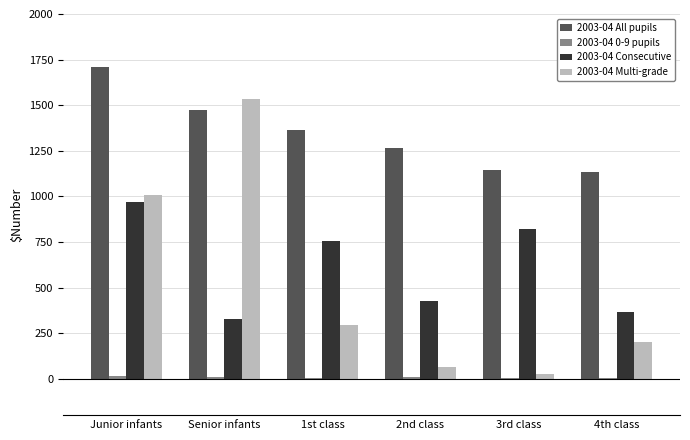

What is the average value of the 2003-04 Multi-grade series?

521